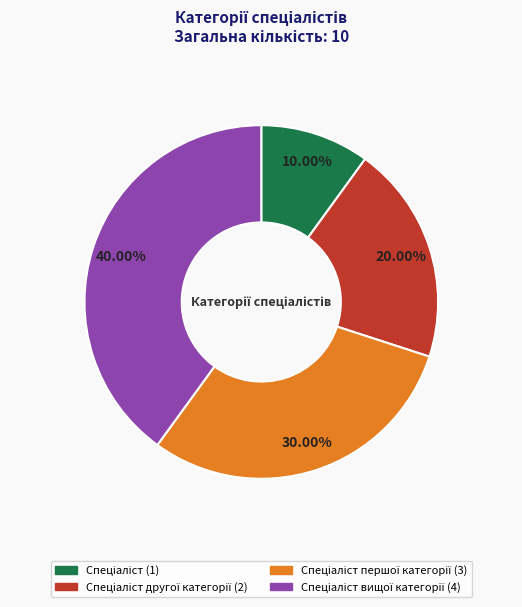

Is there a majority slice in this chart?

No